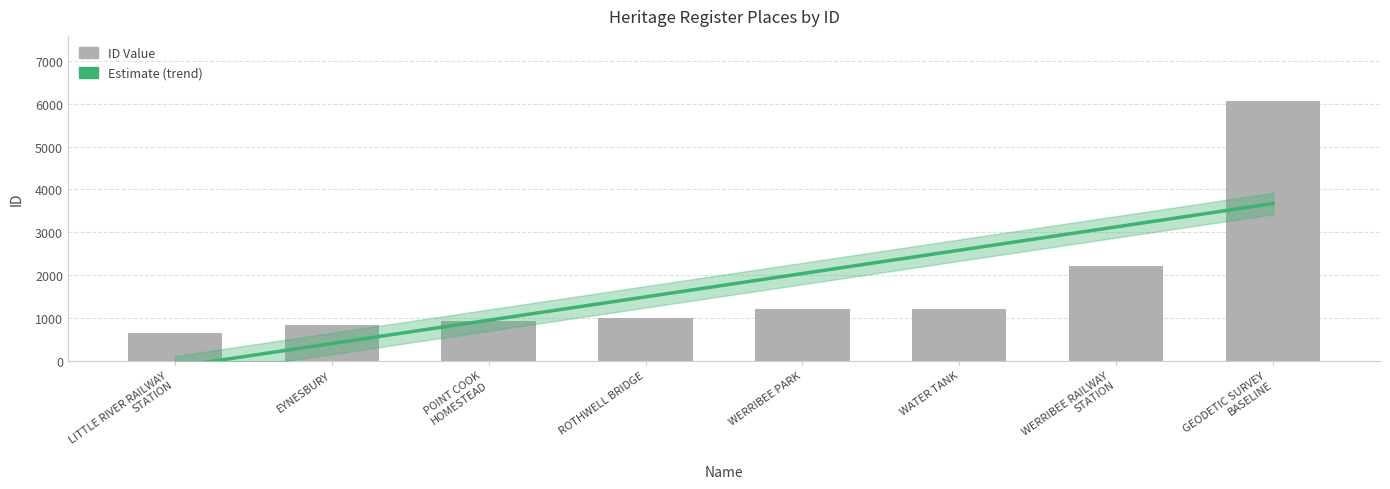

The value of Estimate at POINT COOK
HOMESTEAD is 1511.2. True or false?

False